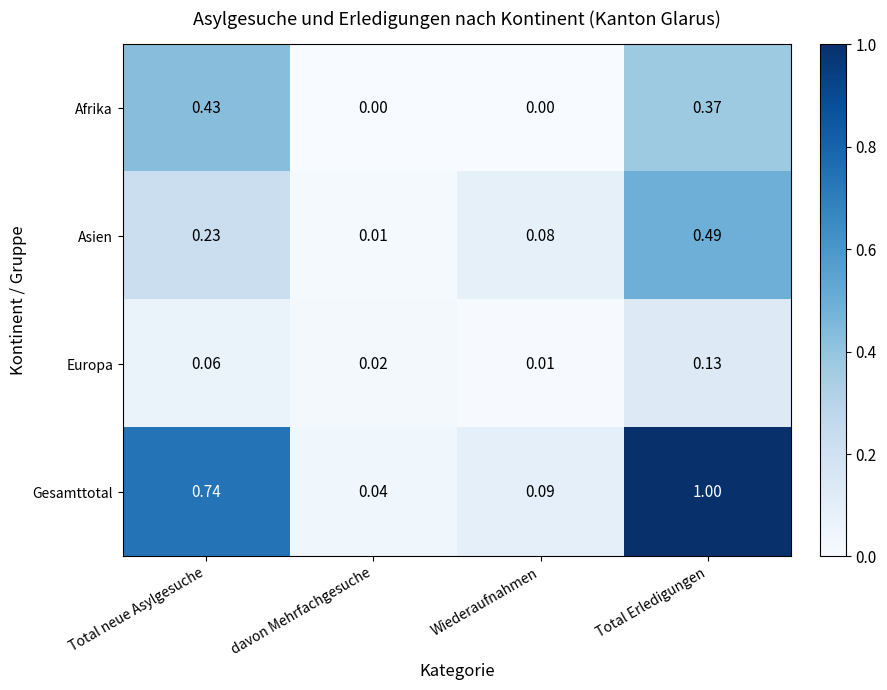

Rank the series by their maximum value, from highest to lowest.

Gesamttotal, Asien, Afrika, Europa